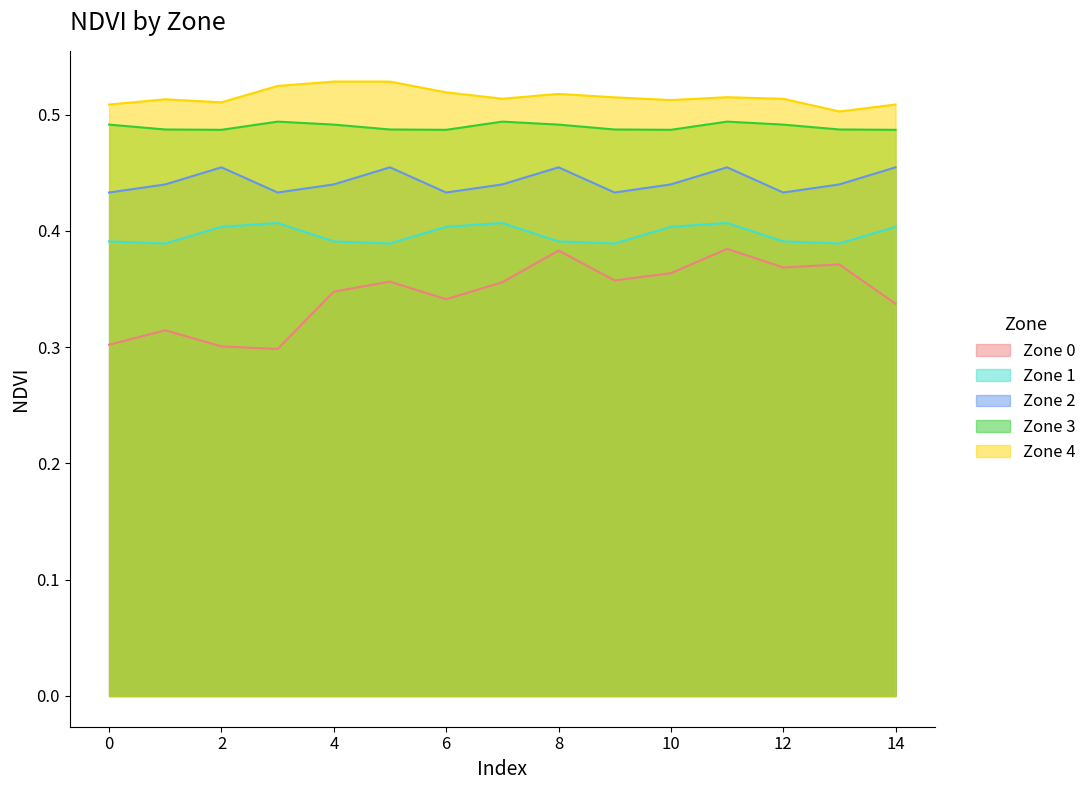

True or false: Zone 2 and Zone 1 intersect in this chart.

False